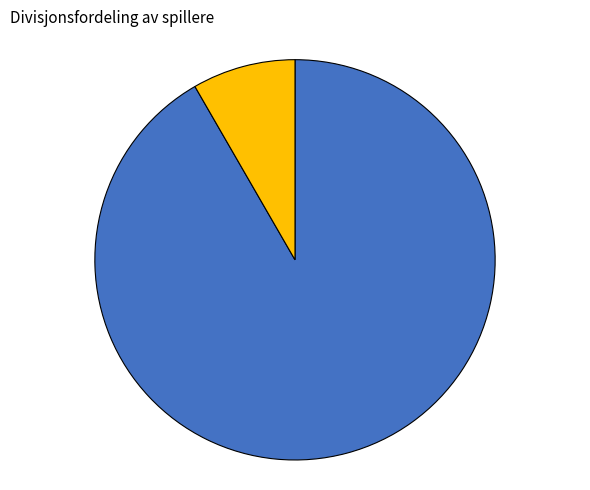

Is there any slice that represents more than half of the pie?

Yes